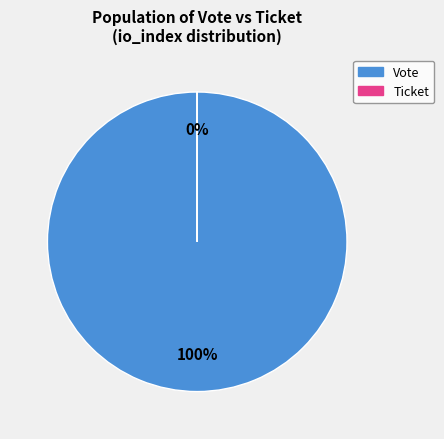

Is it true that Vote is 100% of the pie?

True